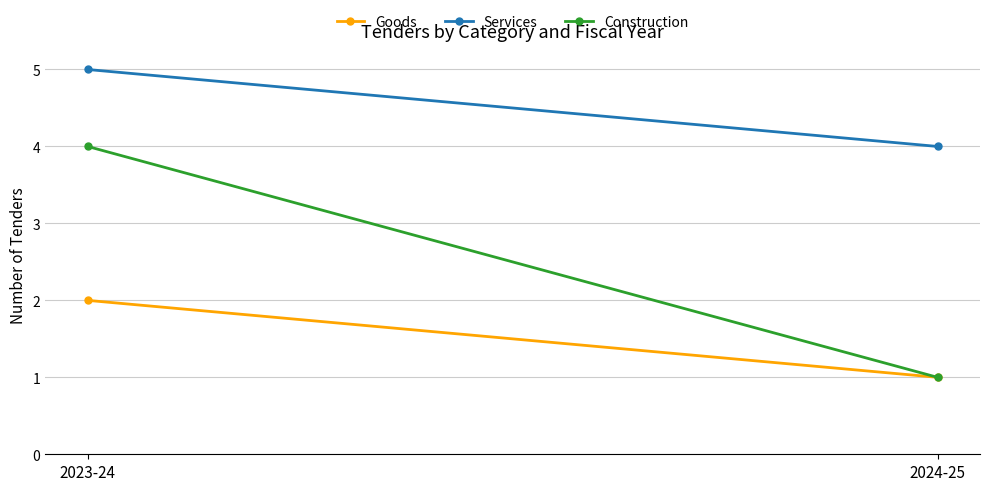

What is the label of the 1st point from the left?

2023-24